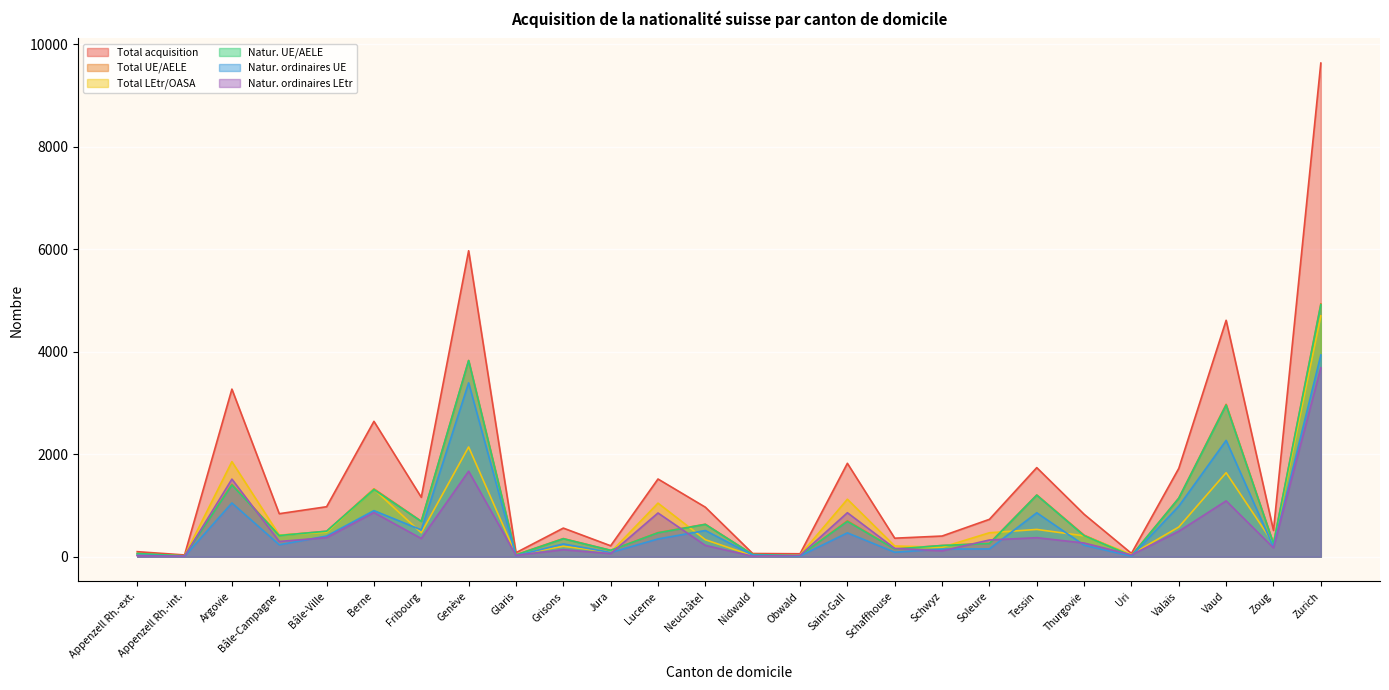

How many interior local peaks does the Total LEtr/OASA series have?

8